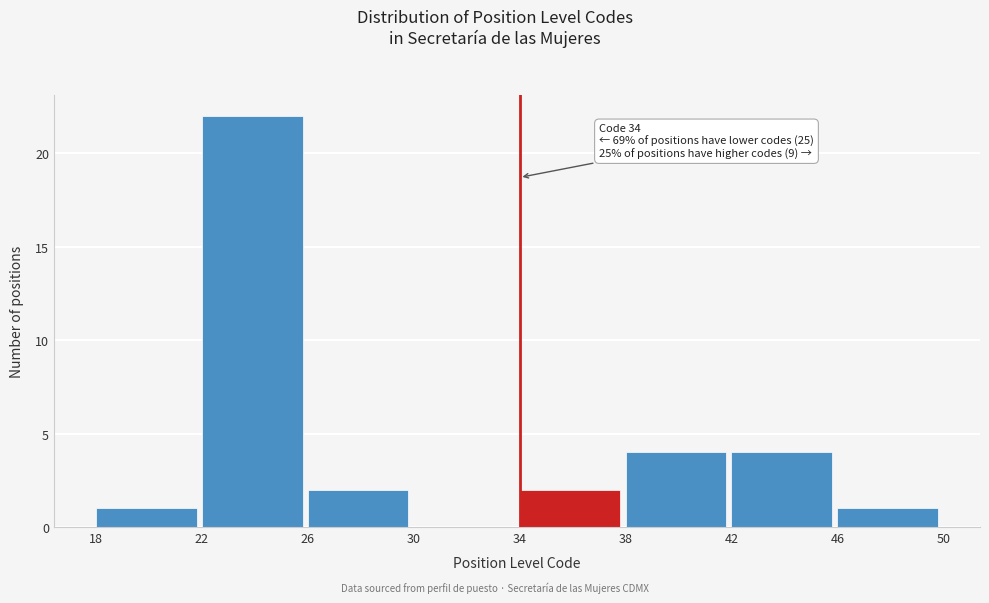

Over which range of the x-axis is the bar tallest?

22 to 26